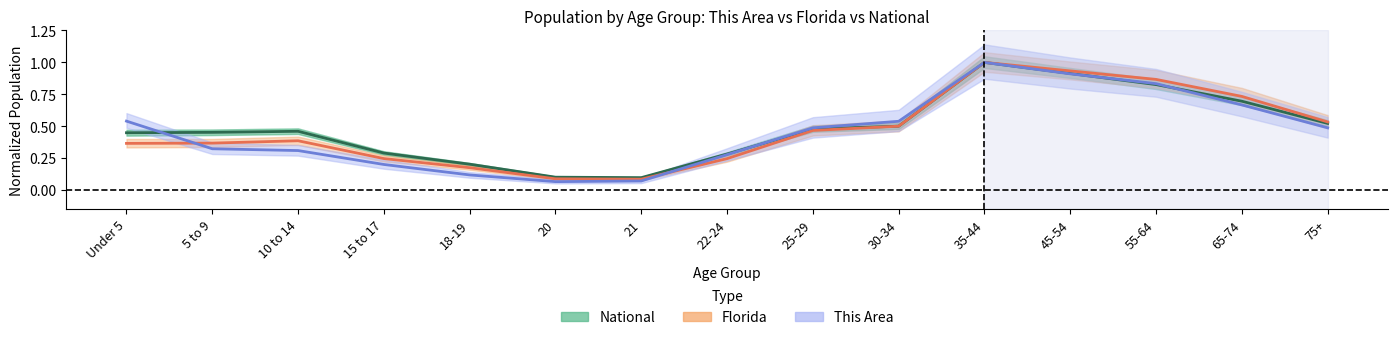

List the series in order of their overall mean, lowest first.

This Area, Florida, National